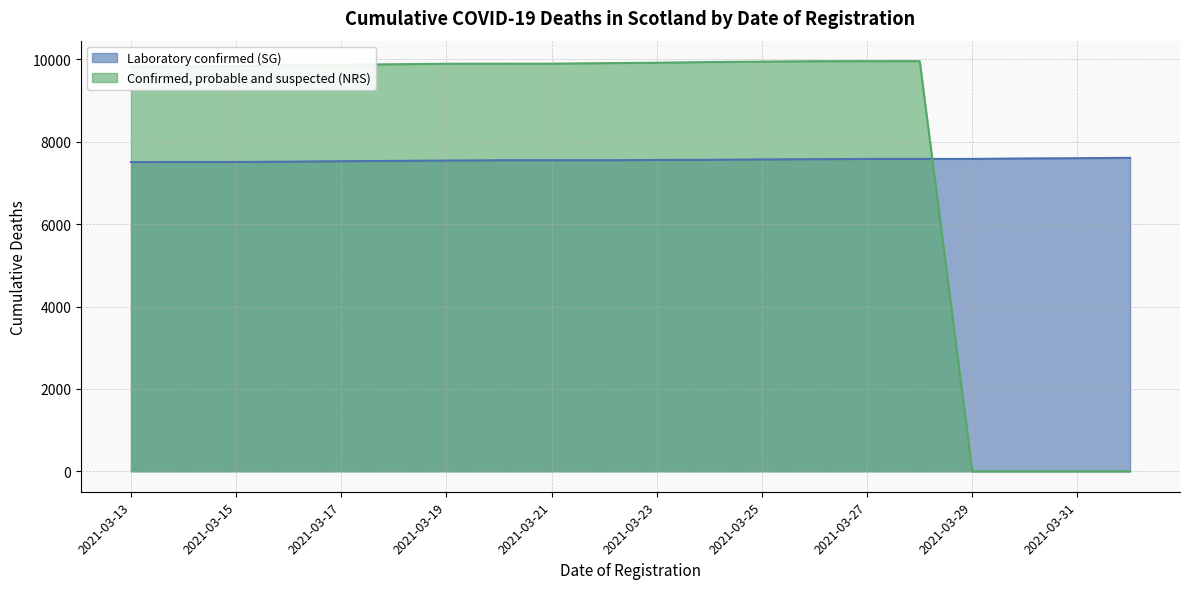

List the series in order of their peak value, highest first.

Confirmed, probable and suspected (NRS), Laboratory confirmed (SG)